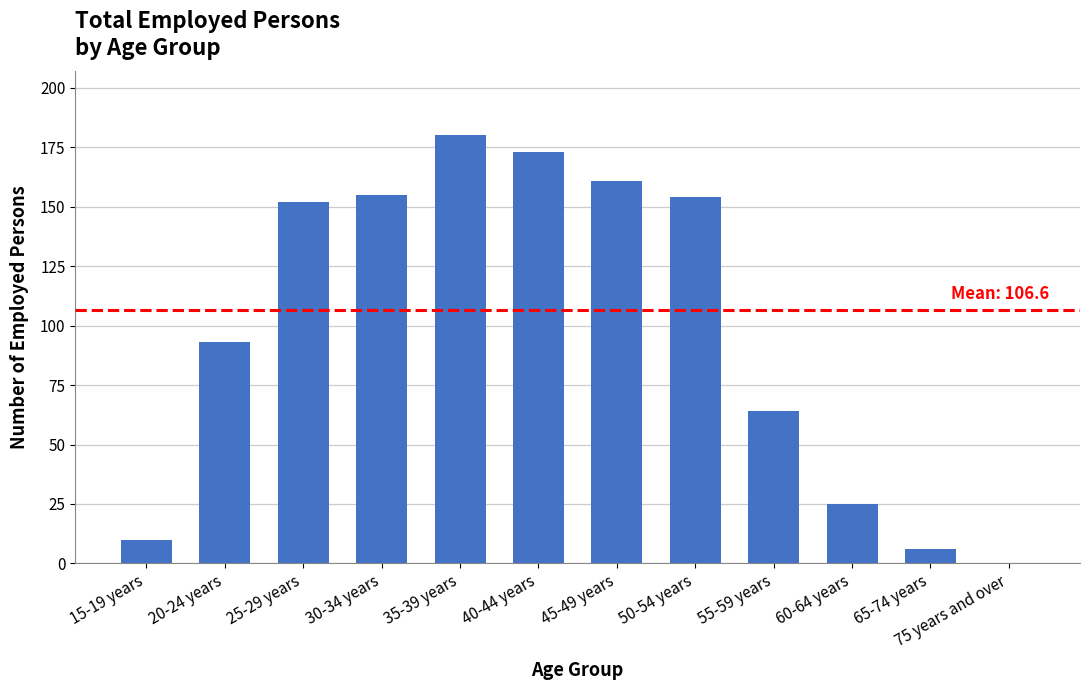

How many positive values are there?

11